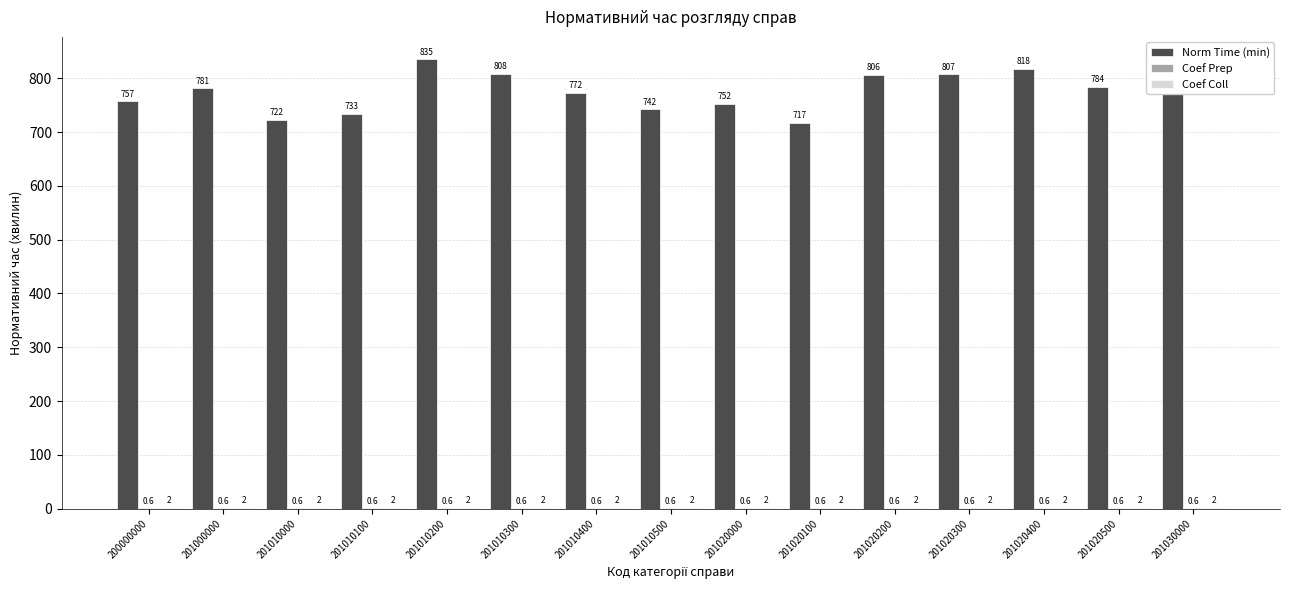

What is the sum of the Norm Time (min) values at 201010100 and 201010000?

1455.0